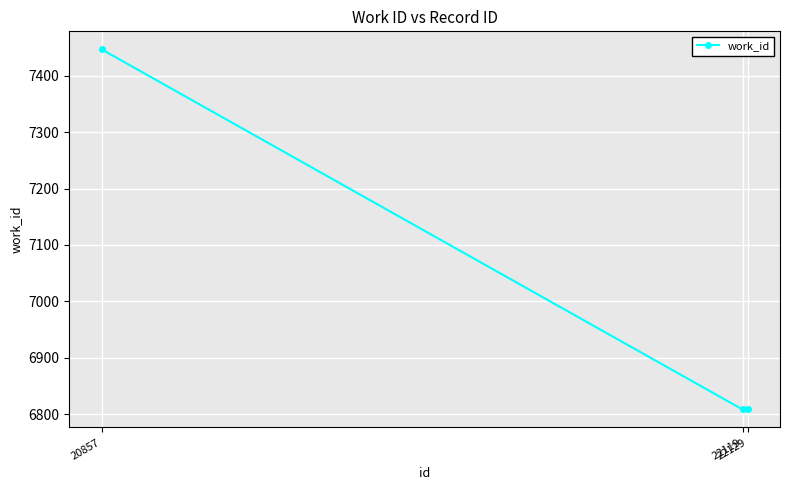

What is the maximum value shown in the chart?

7447